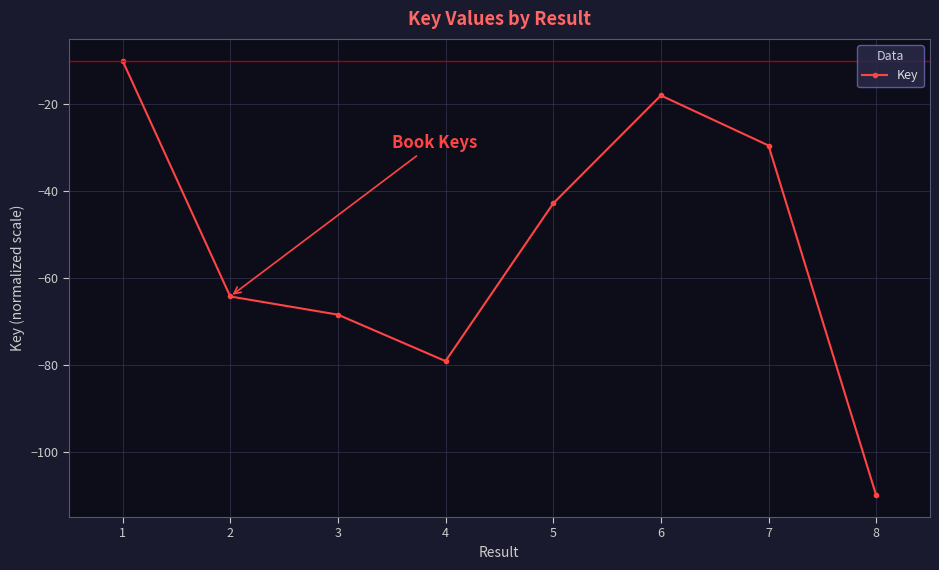

Where is the data nearest to the value -60?

2